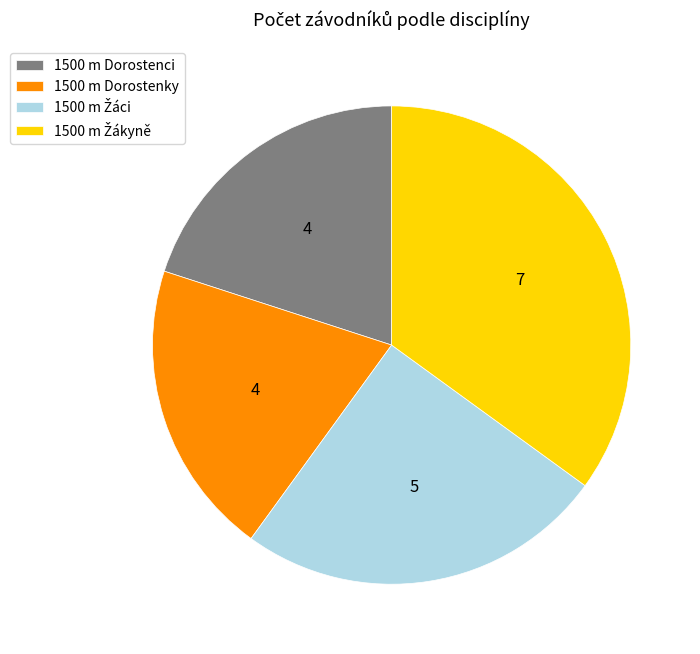

True or false: 1500 m Dorostenky accounts for 20% of the total.

True